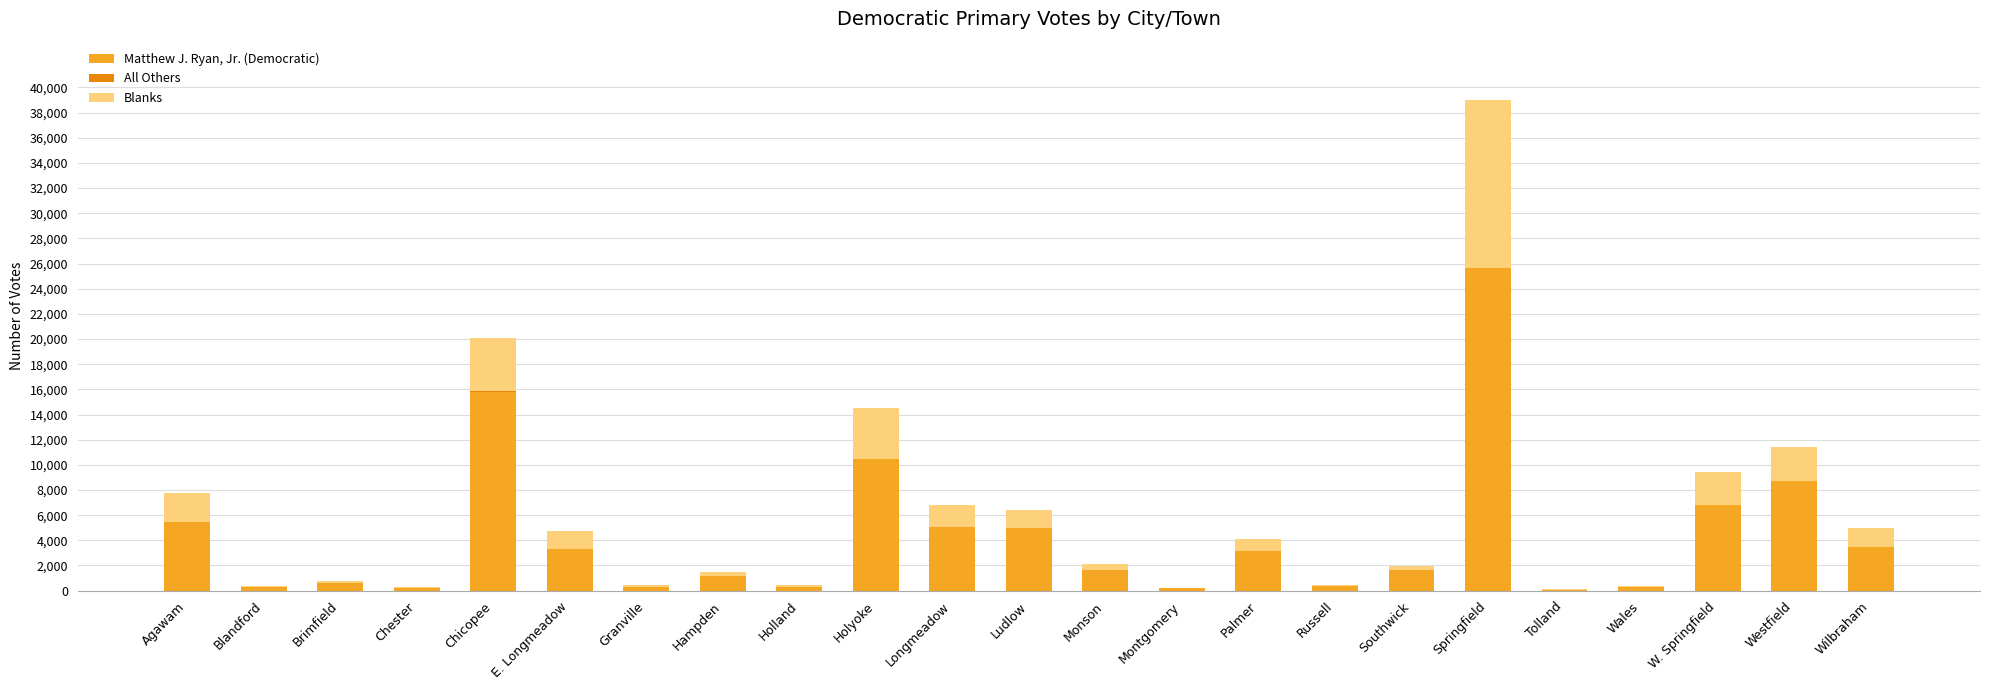

What is the sum of all Matthew J. Ryan, Jr. (Democratic) values?

99932